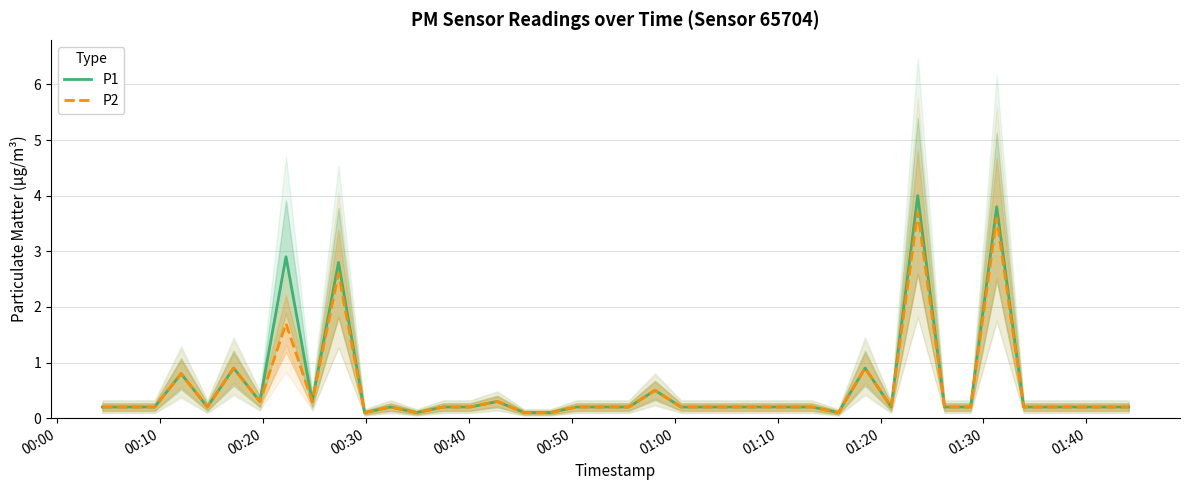

Reading left to right, transcribe all the data shown in this chart.

P1: 0.2	0.2	0.2	0.8	0.2	0.9	0.3	2.9	0.3	2.8	0.1	0.2	0.1	0.2	0.2	0.3	0.1	0.1	0.2	0.2	0.2	0.5	0.2	0.2	0.2	0.2	0.2	0.2	0.1	0.9	0.2	4.0	0.2	0.2	3.8	0.2	0.2	0.2	0.2	0.2
P2: 0.2	0.2	0.2	0.8	0.2	0.9	0.3	1.7	0.3	2.6	0.1	0.2	0.1	0.2	0.2	0.3	0.1	0.1	0.2	0.2	0.2	0.5	0.2	0.2	0.2	0.2	0.2	0.2	0.1	0.9	0.2	3.7	0.2	0.2	3.6	0.2	0.2	0.2	0.2	0.2